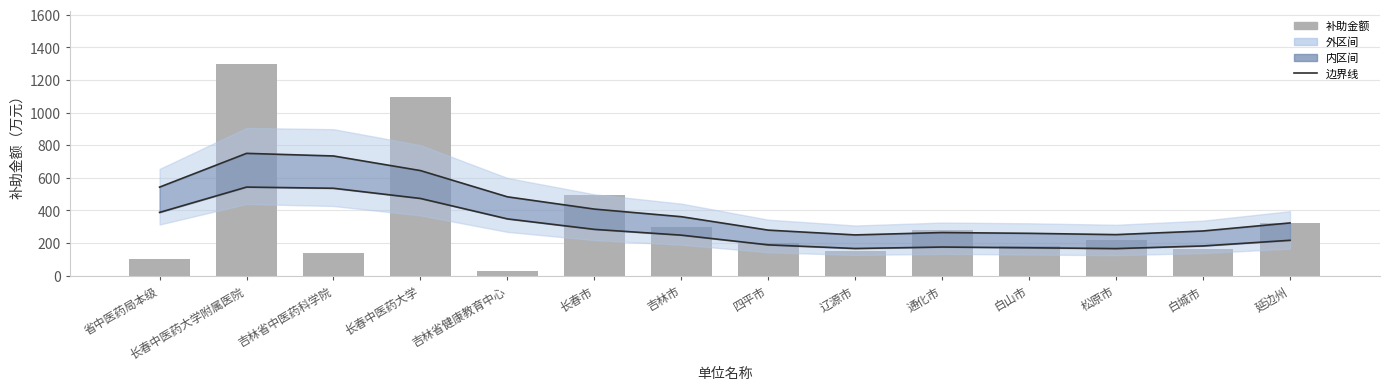

Does the chart contain any negative values?

No